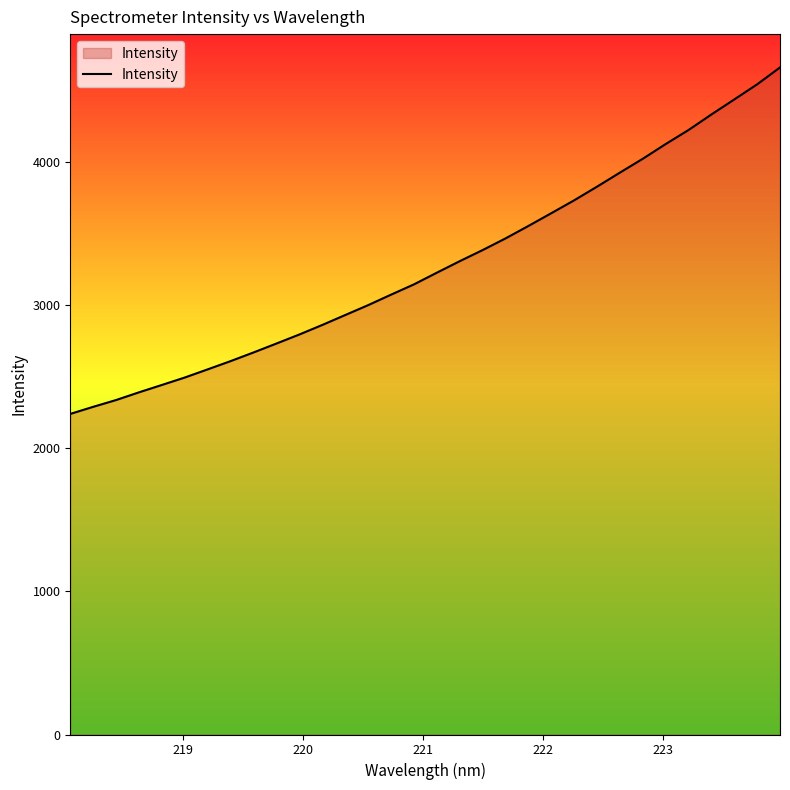

What is the difference between the maximum and minimum values?

2421.8